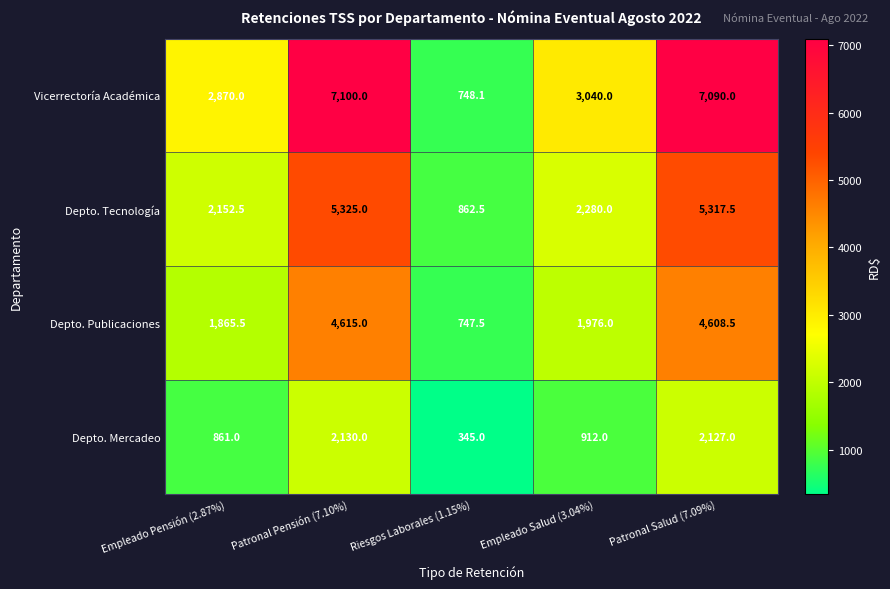

What is the average value of the Vicerrectoría Académica series?

4169.6